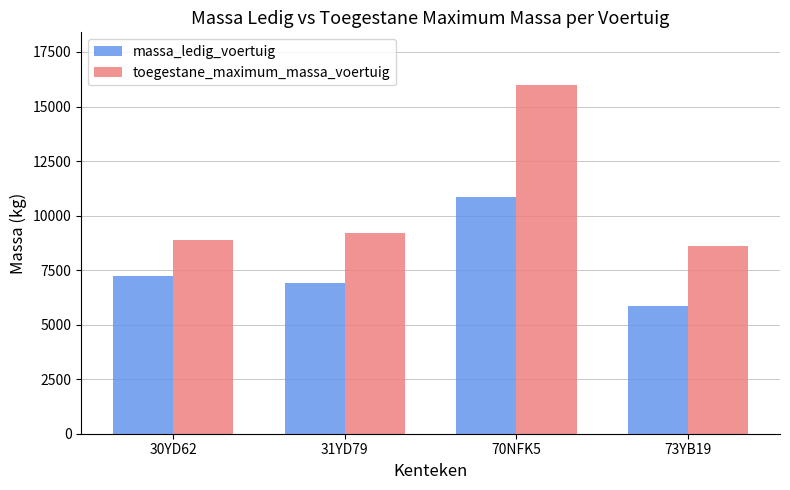

What value does the toegestane_maximum_massa_voertuig series have at 70NFK5, to the nearest 50?

16000